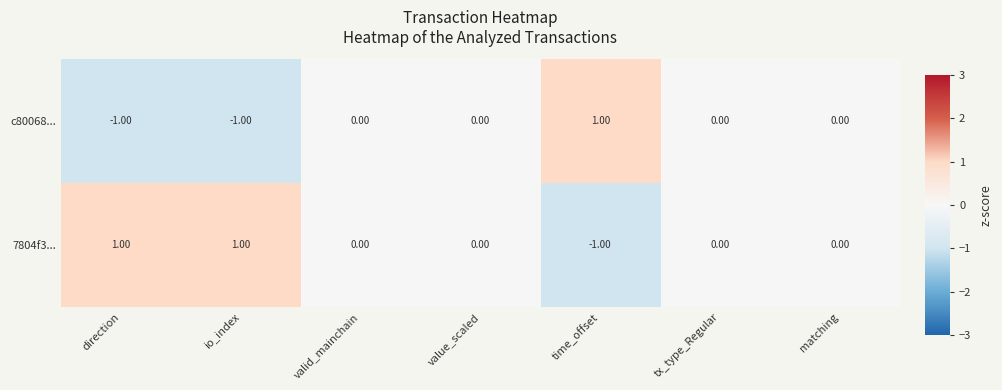

List the series in order of their overall mean, highest first.

7804f3..., c80068...